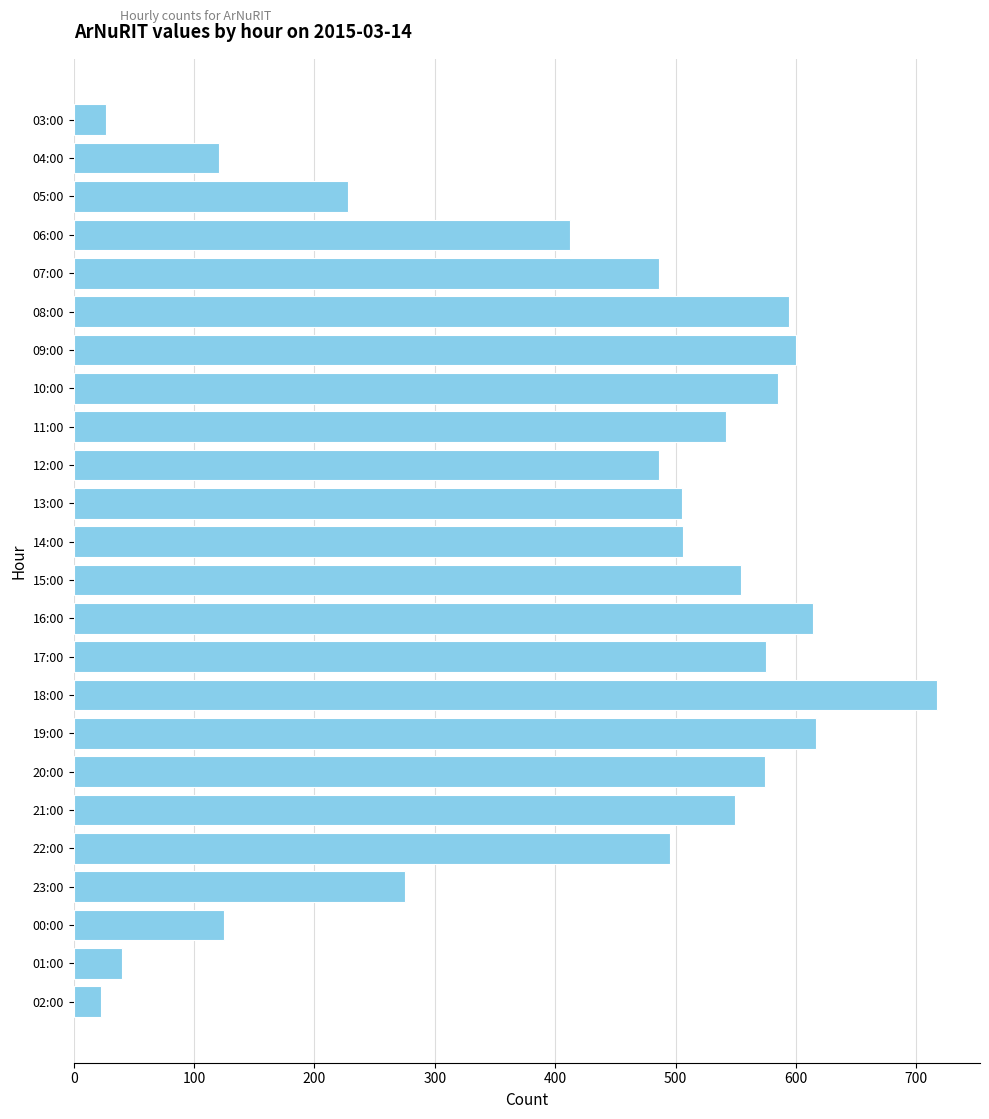

Which category has the highest value across all series?

18:00